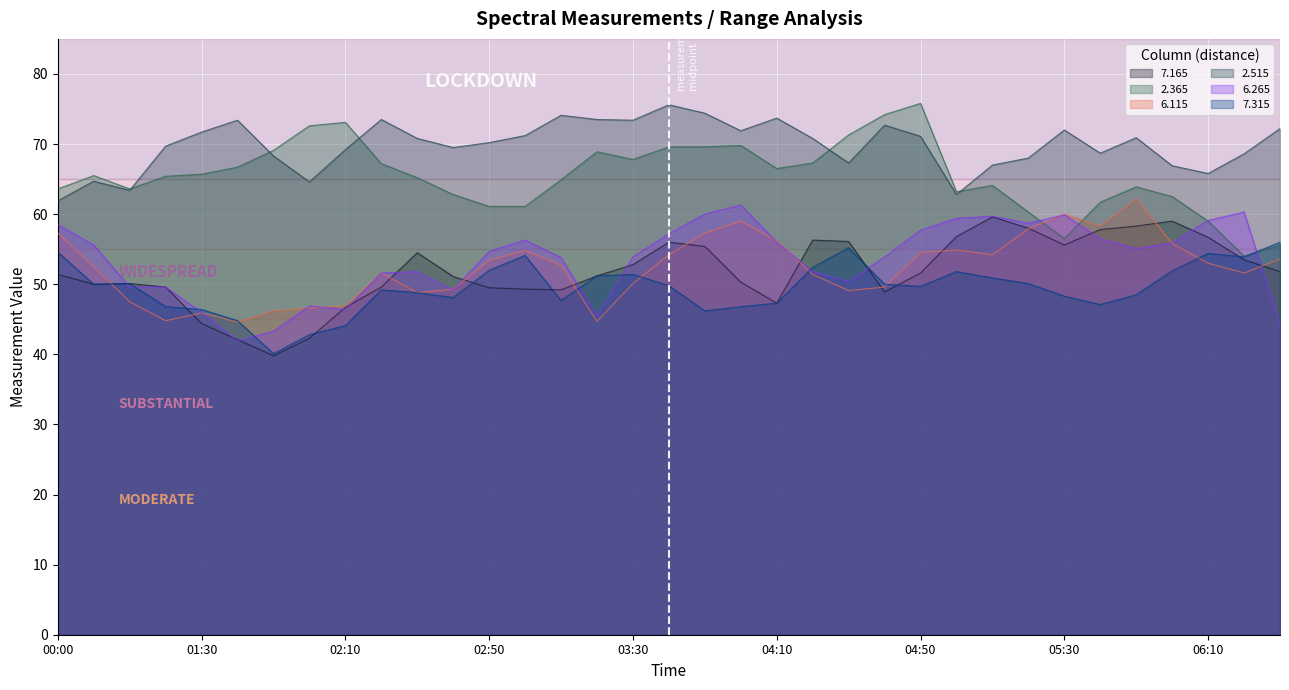

What is the maximum value shown in the chart?

75.8